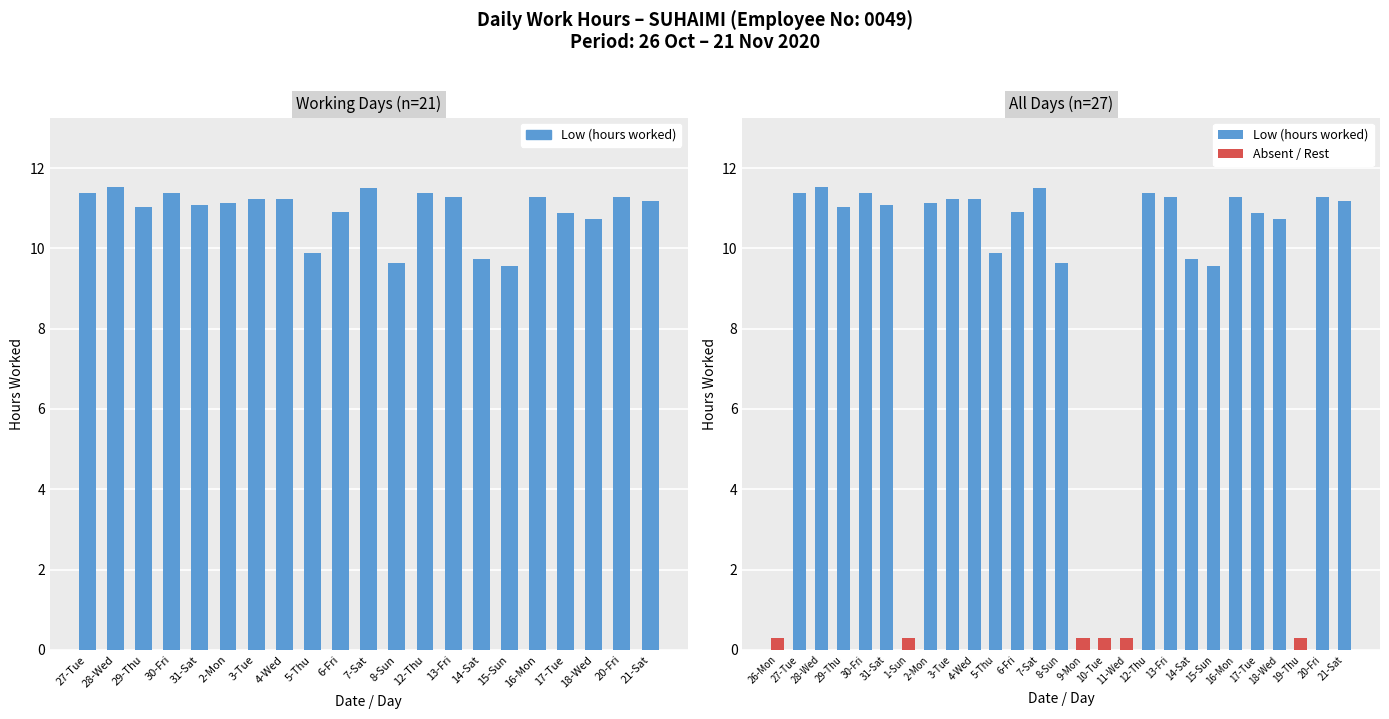

Are the bars grouped side by side (vs. stacked)?

No